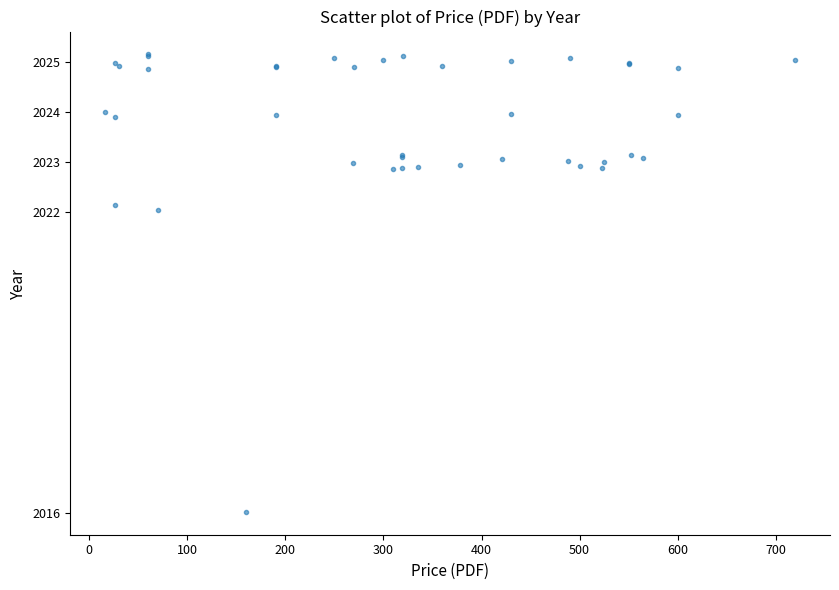

What Y value in the scatter plot is closest to 2020?

2022.0